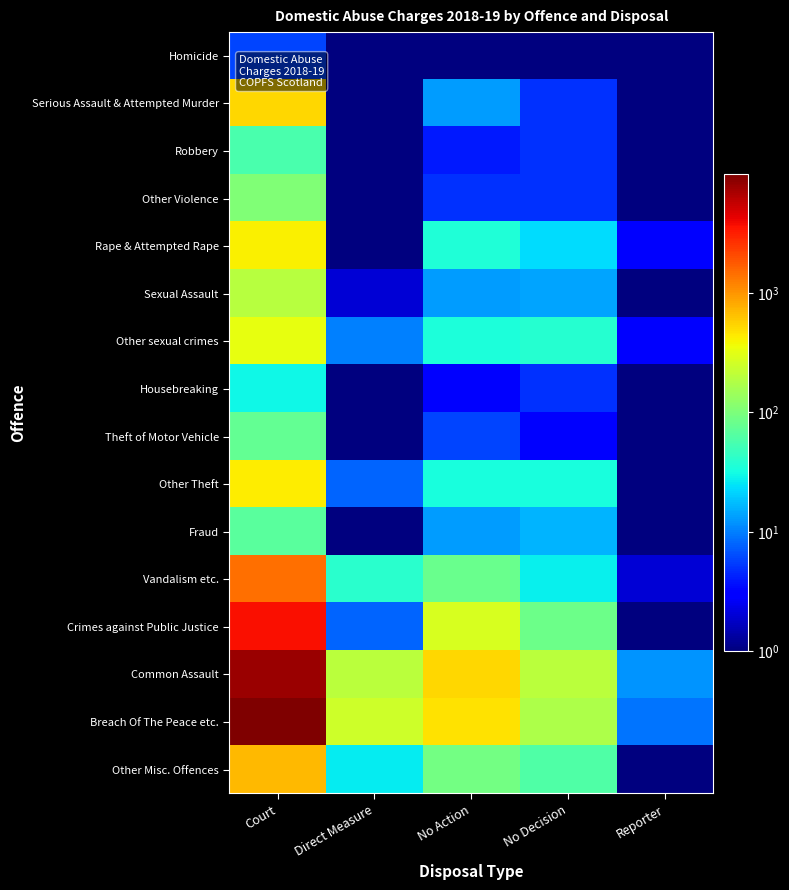

Which category has the highest value across all series?

Court